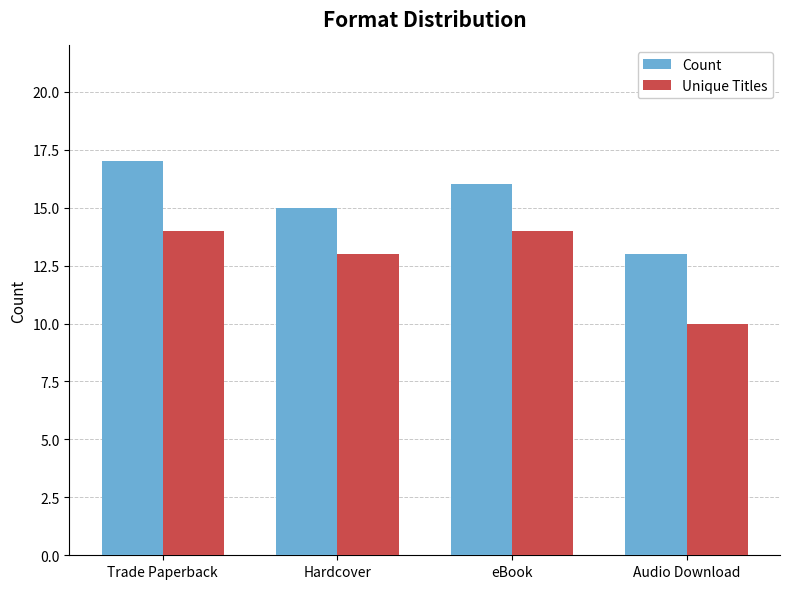

Which series changed the most between eBook and Audio Download?

Unique Titles